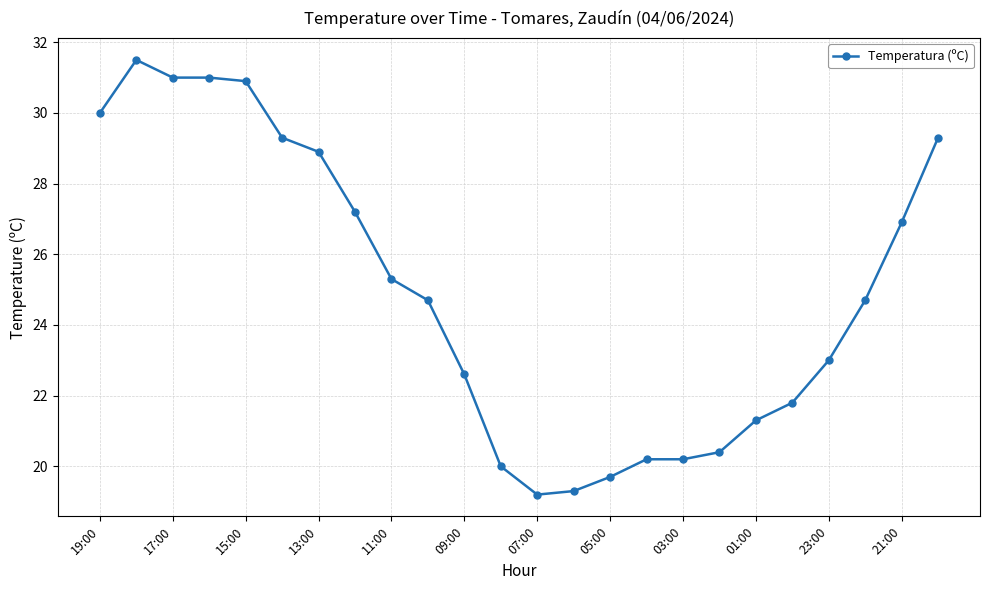

Count the number of categories in the chart.

24